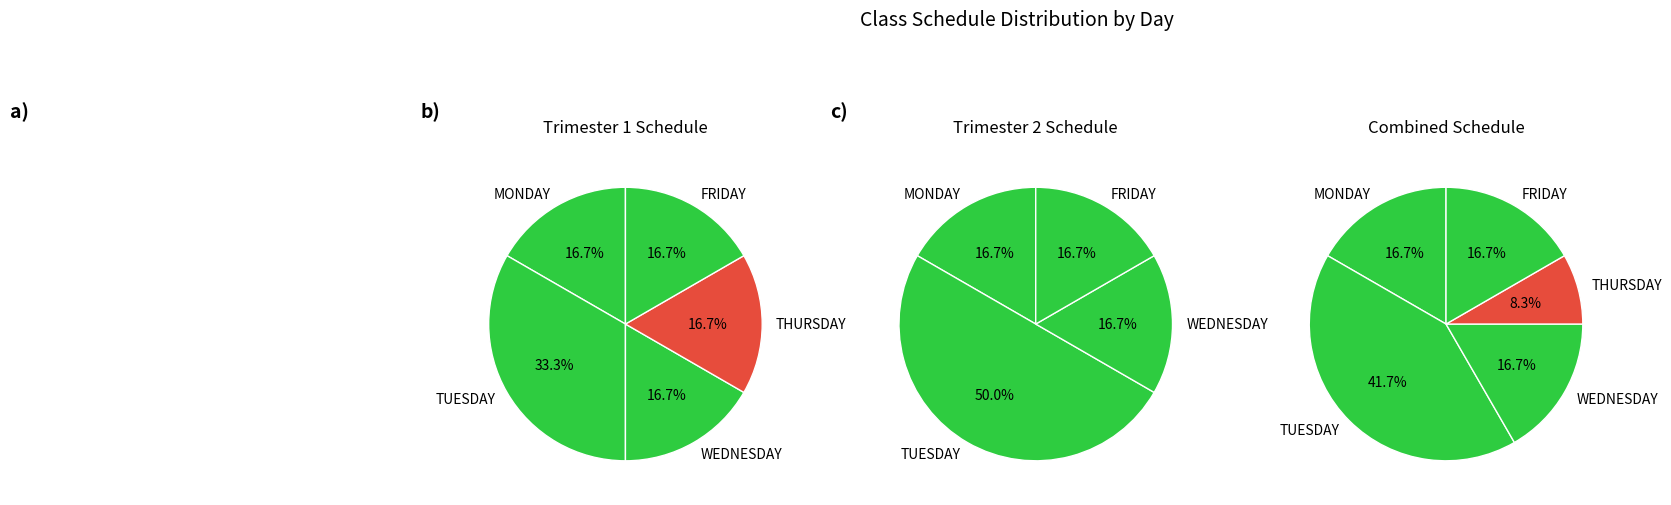

Rank the categories by value from highest to lowest.

TUESDAY, MONDAY, WEDNESDAY, FRIDAY, THURSDAY